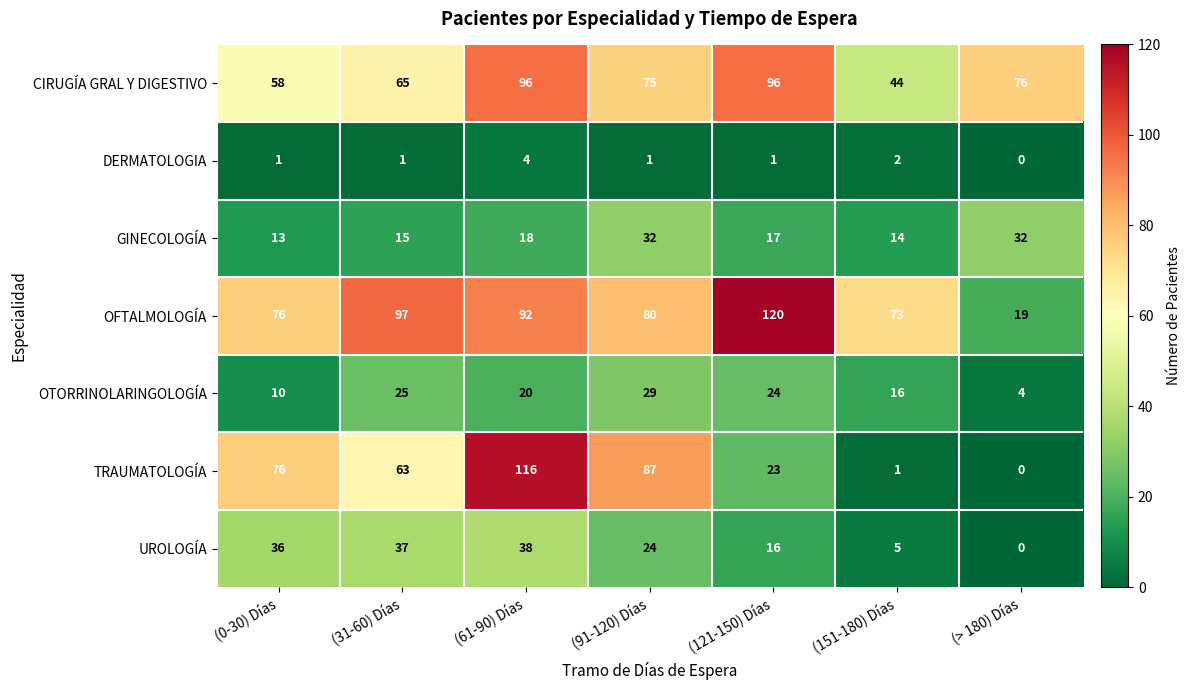

How many data points in GINECOLOGÍA are less than 17?

3